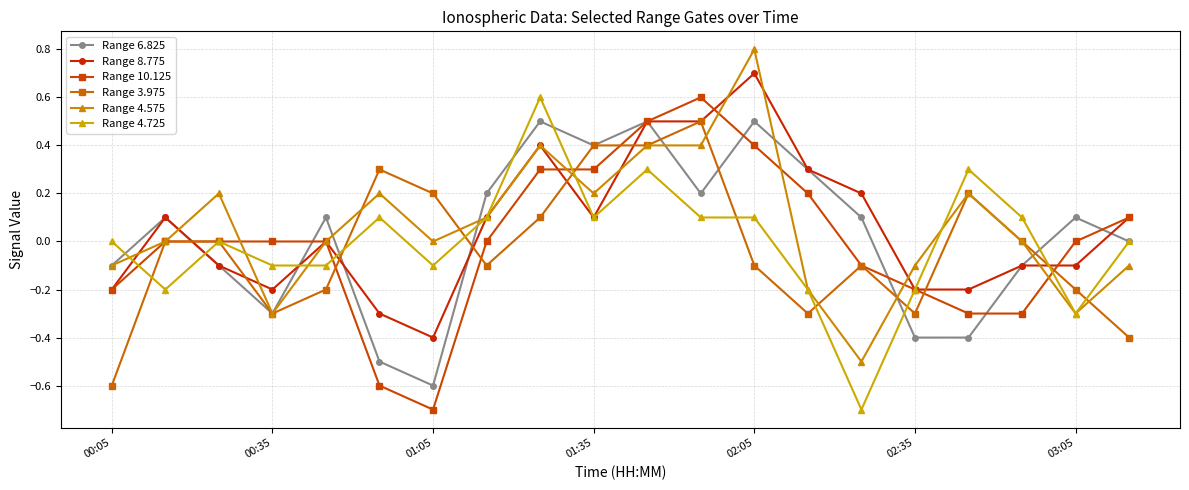

True or false: Range 4.575 and Range 6.825 cross at least once.

True